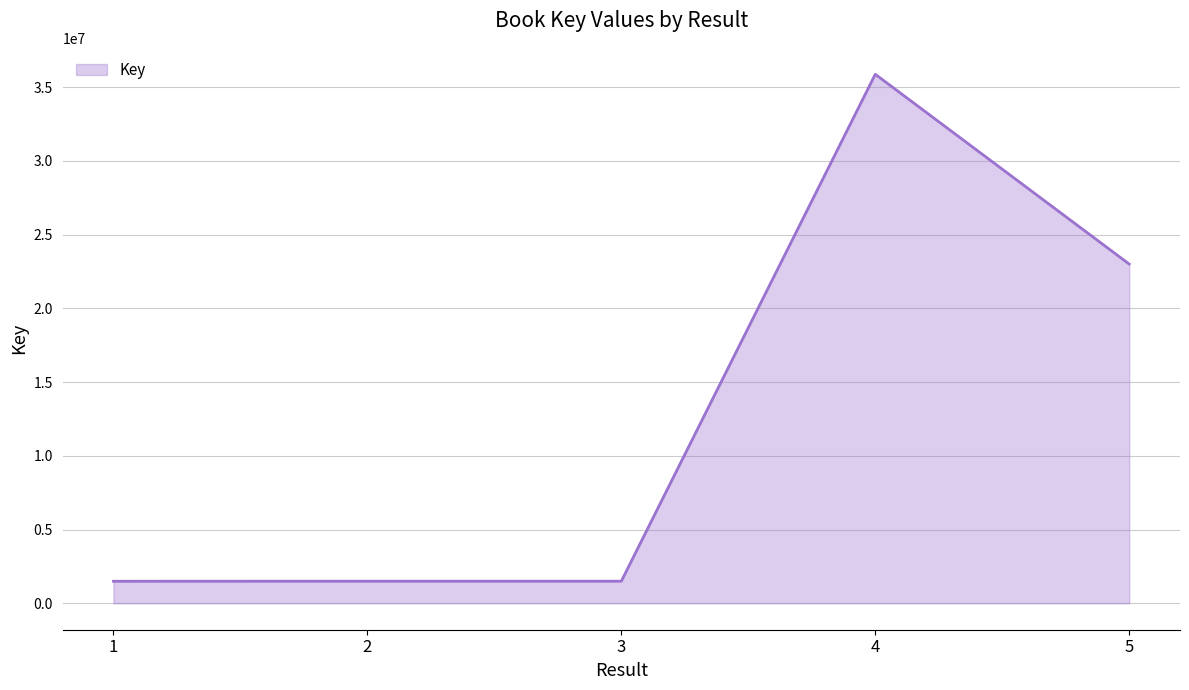

Approximately how many times larger is the value at 5 compared to 4?

0.6